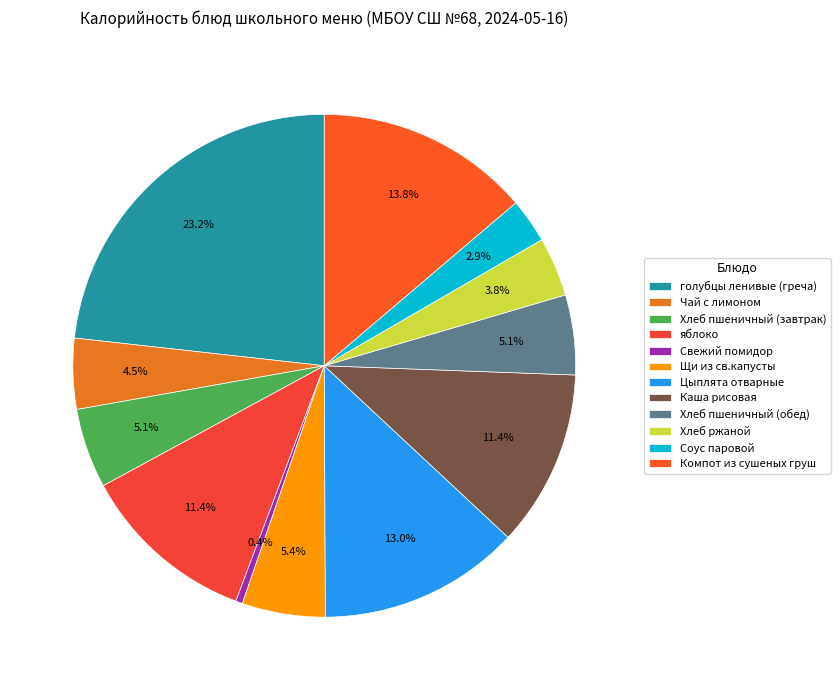

How many segments does this pie chart have?

12